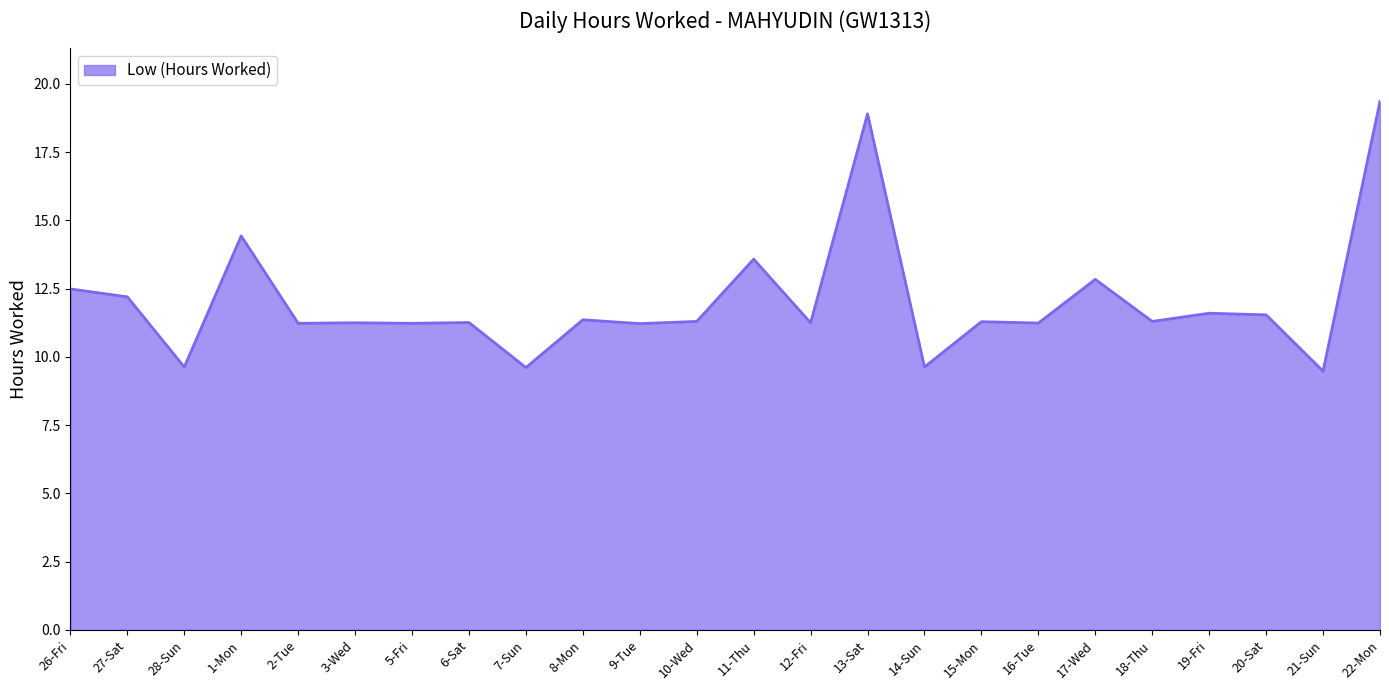

Where does the data first go above 11?

26-Fri